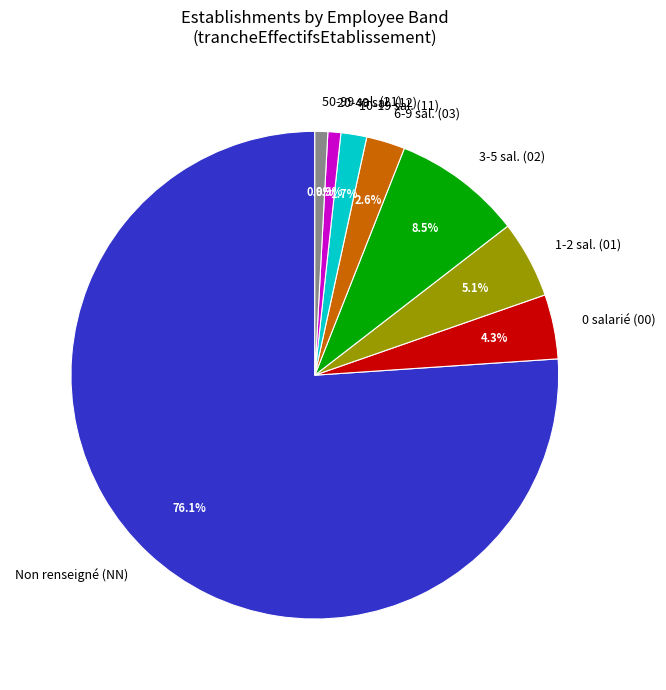

How many segments does this pie chart have?

8